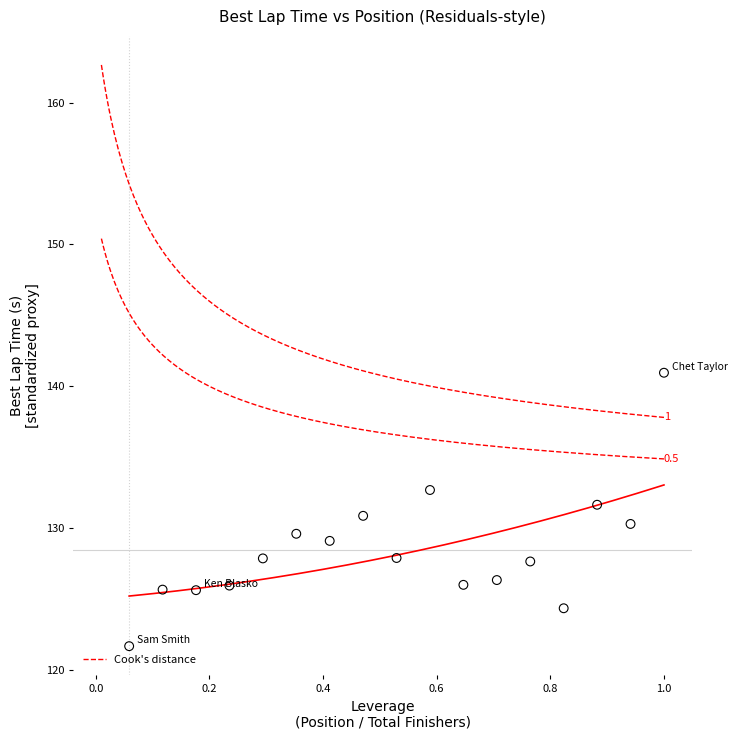

What is the range of Y values (max minus min)?

19.3